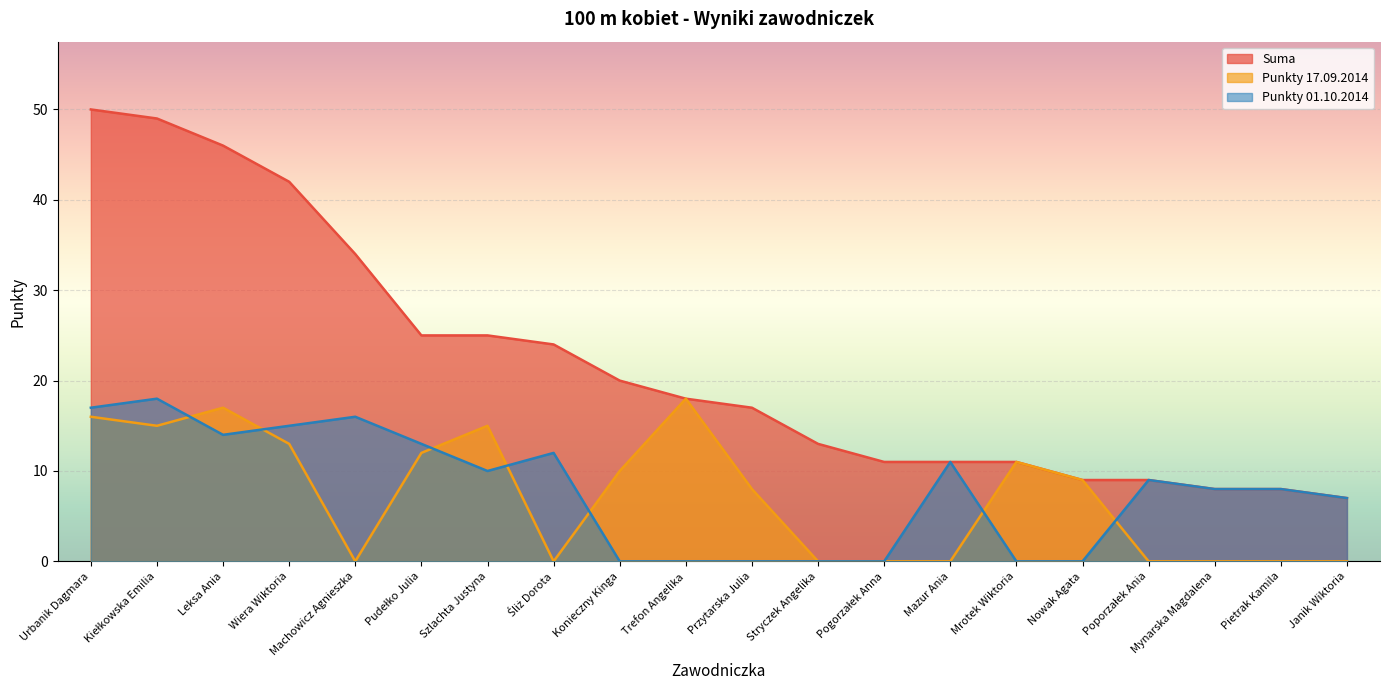

True or false: Punkty_17.09.2014 and Suma intersect in this chart.

False